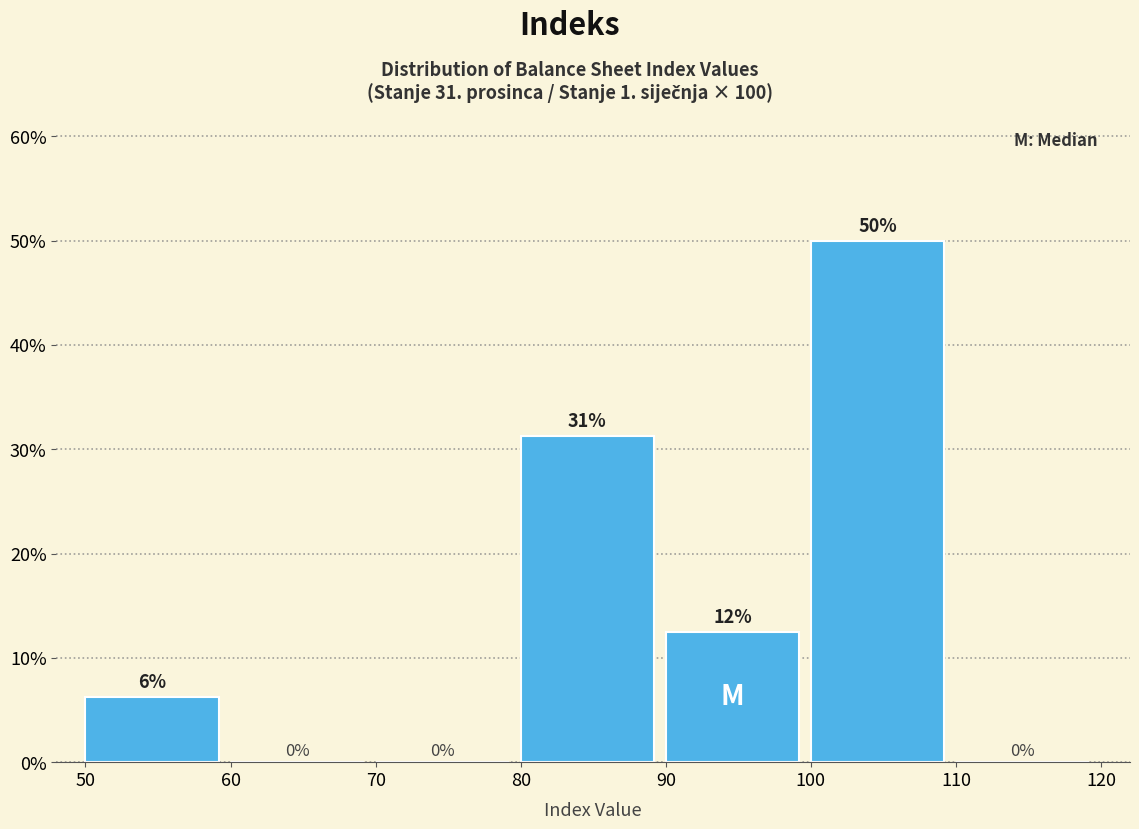

Over which range of the x-axis is the bar tallest?

100 to 110